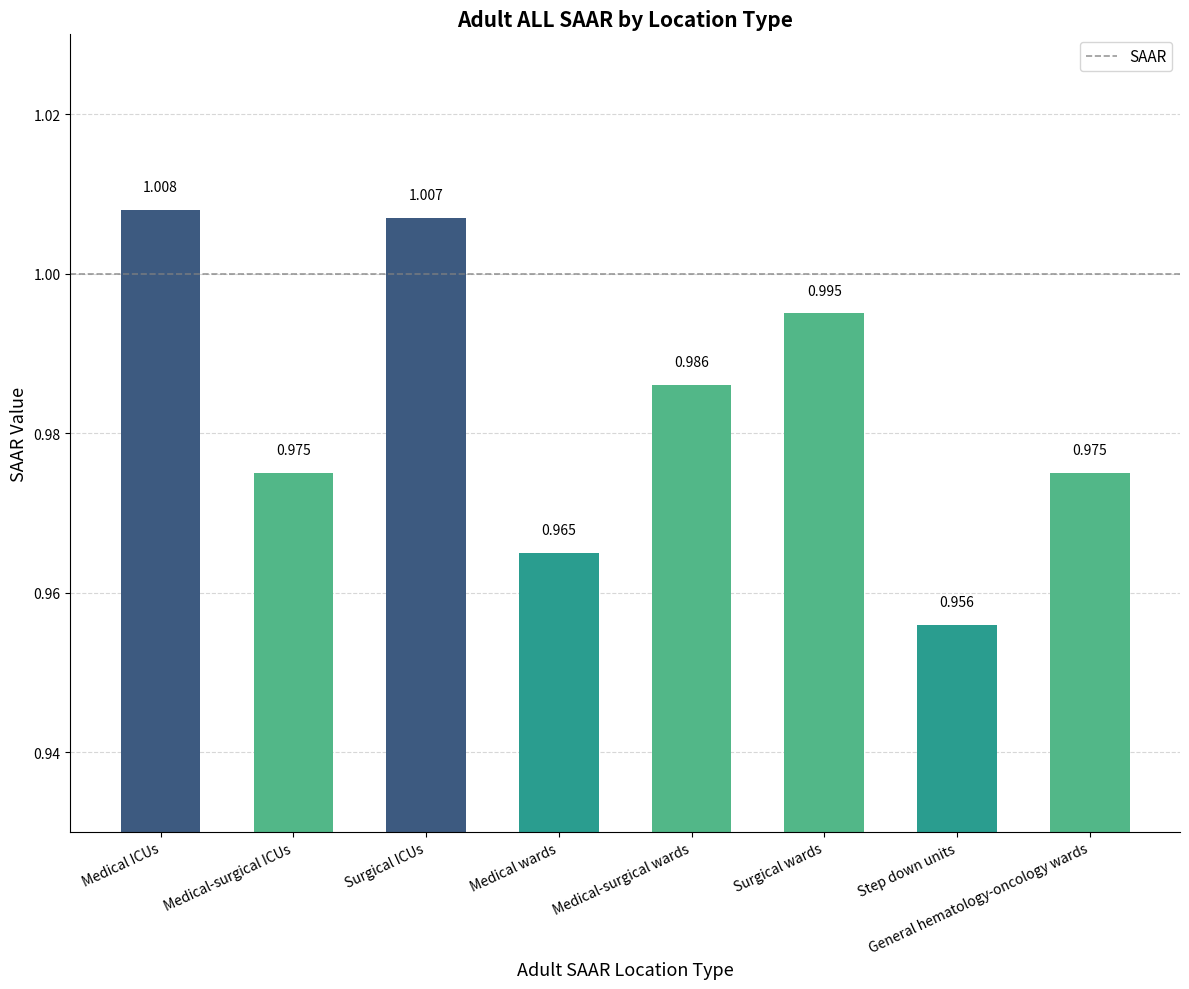

Are the bars horizontal?

No